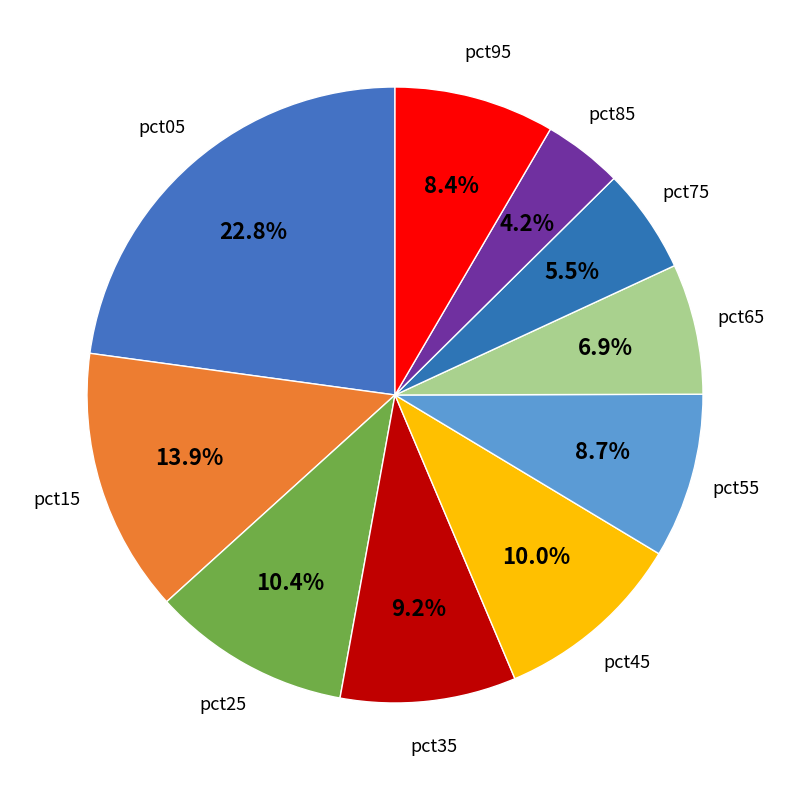

Count the number of slices in the pie.

10